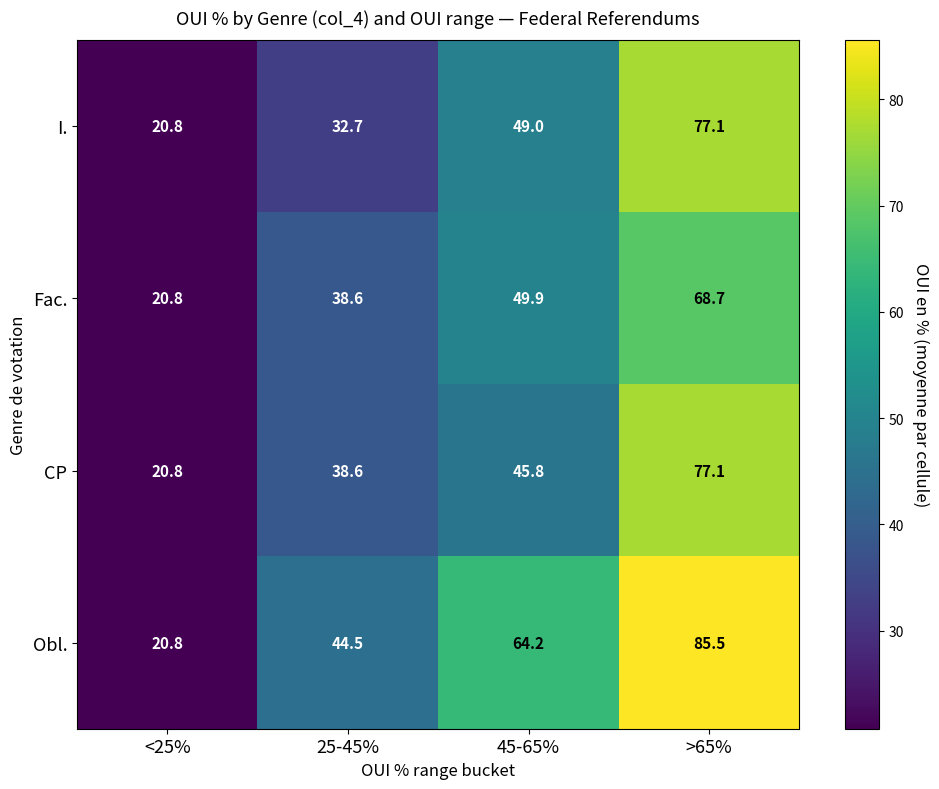

Rank the series at 45-65% from highest to lowest value.

Obl., Fac., I., CP